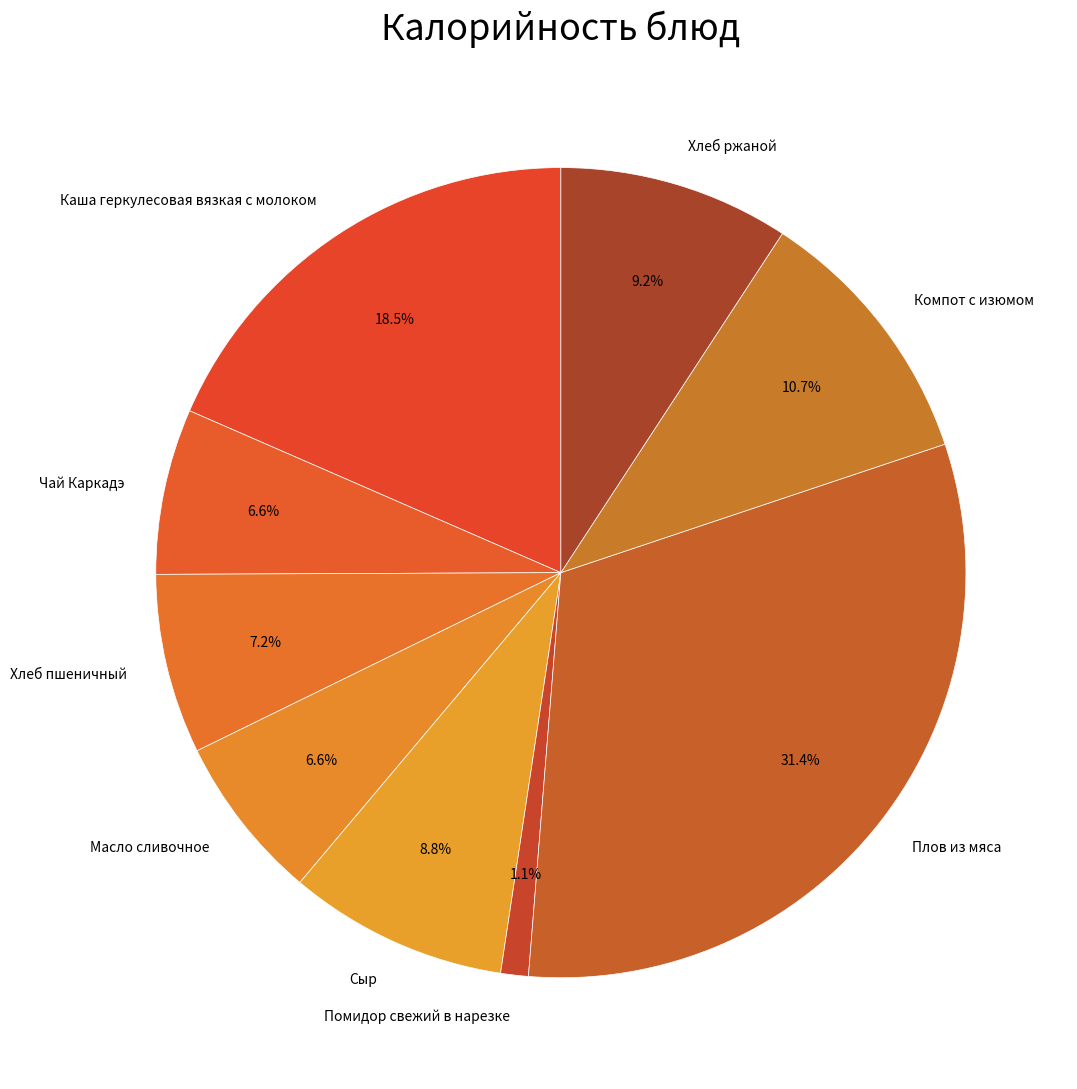

What is the ratio of the value at Плов из мяса to the value at Сыр?

3.6